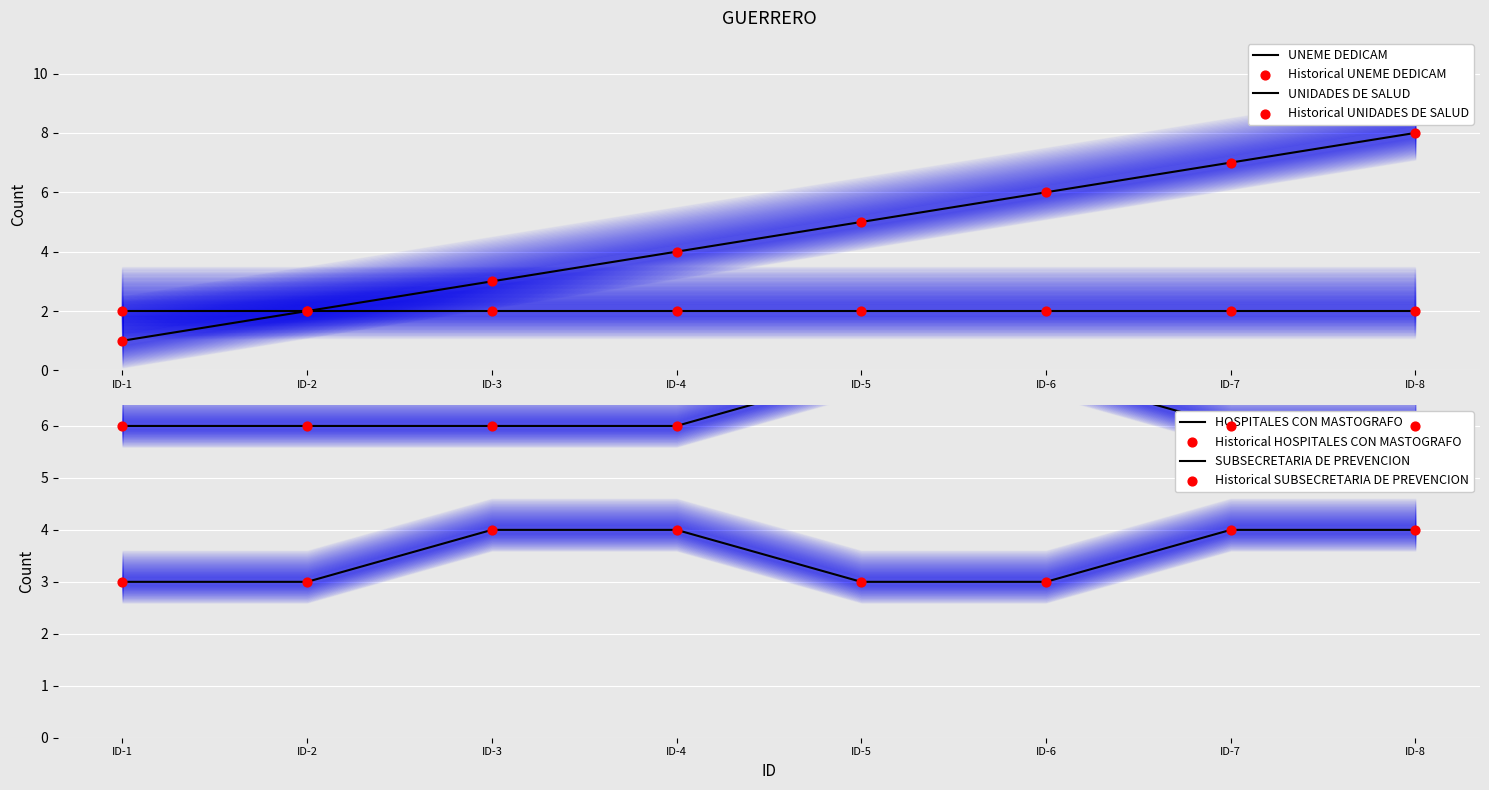

At which category is the sum across all series the highest?

ID-8